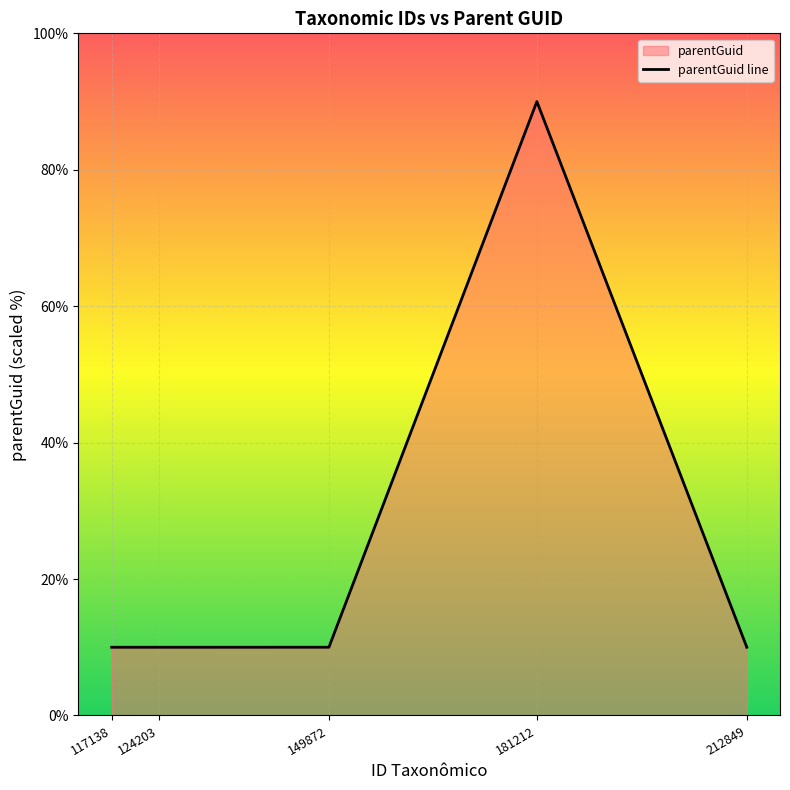

Read the value at 124203.

10.0